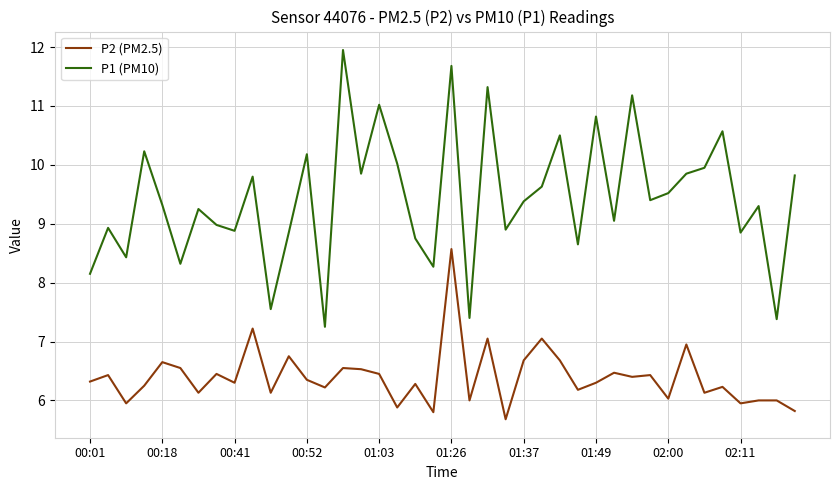

Rank the series by their average value, from highest to lowest.

P1 (PM10), P2 (PM2.5)